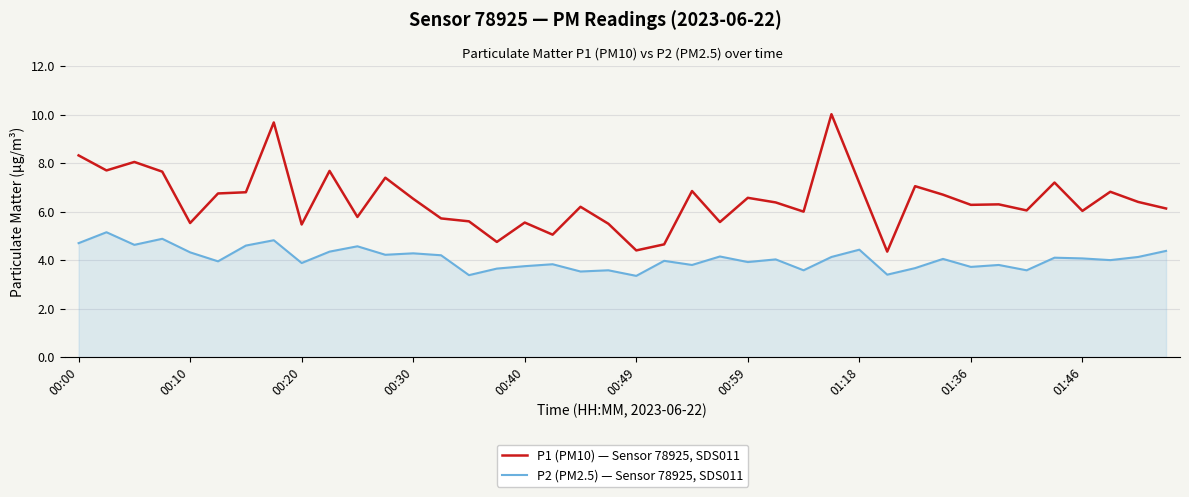

True or false: P1 (PM10) — Sensor 78925, SDS011 and P2 (PM2.5) — Sensor 78925, SDS011 cross at least once.

False